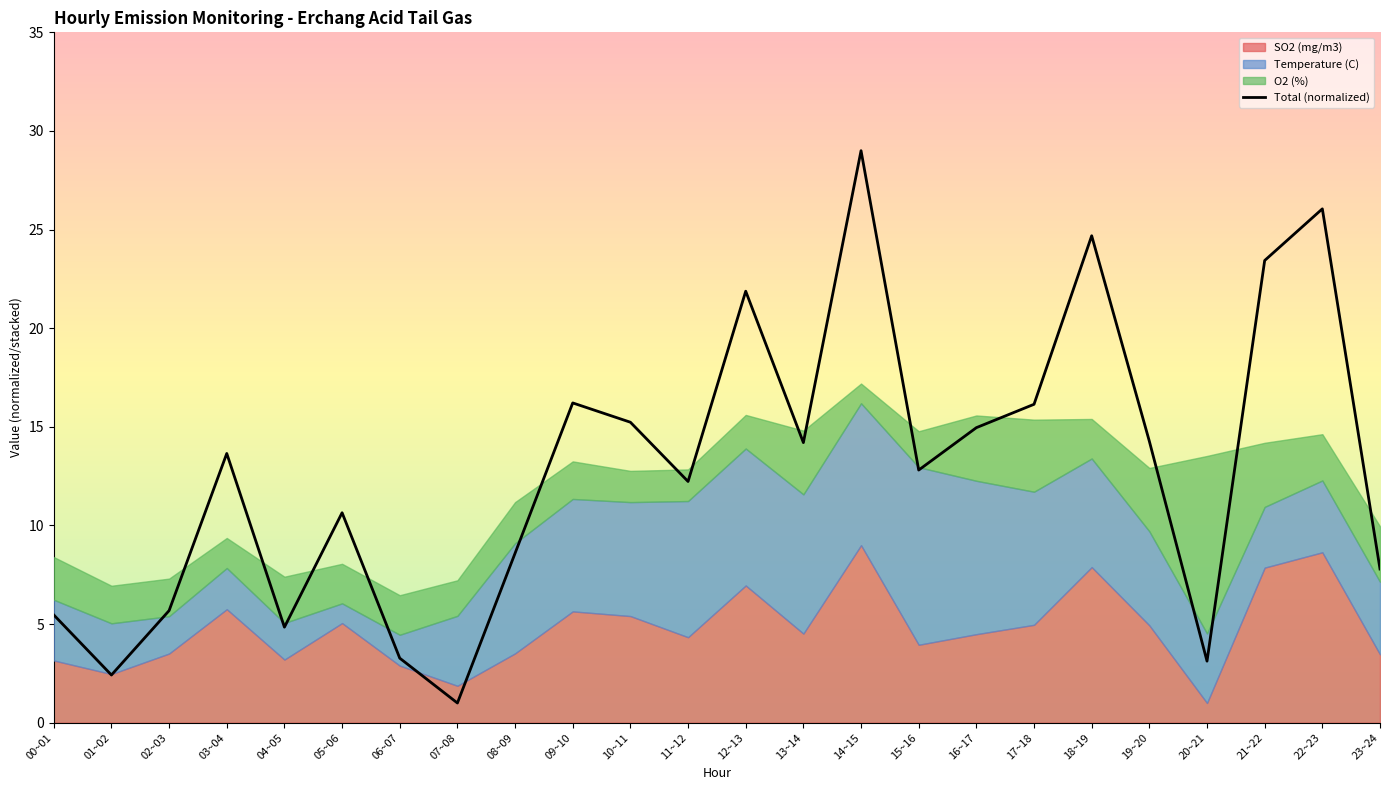

Rank the categories by value from lowest to highest.

07~08, 01~02, 20~21, 06~07, 04~05, 00~01, 02~03, 23~24, 08~09, 05~06, 11~12, 15~16, 03~04, 13~14, 19~20, 16~17, 10~11, 17~18, 09~10, 12~13, 21~22, 18~19, 22~23, 14~15